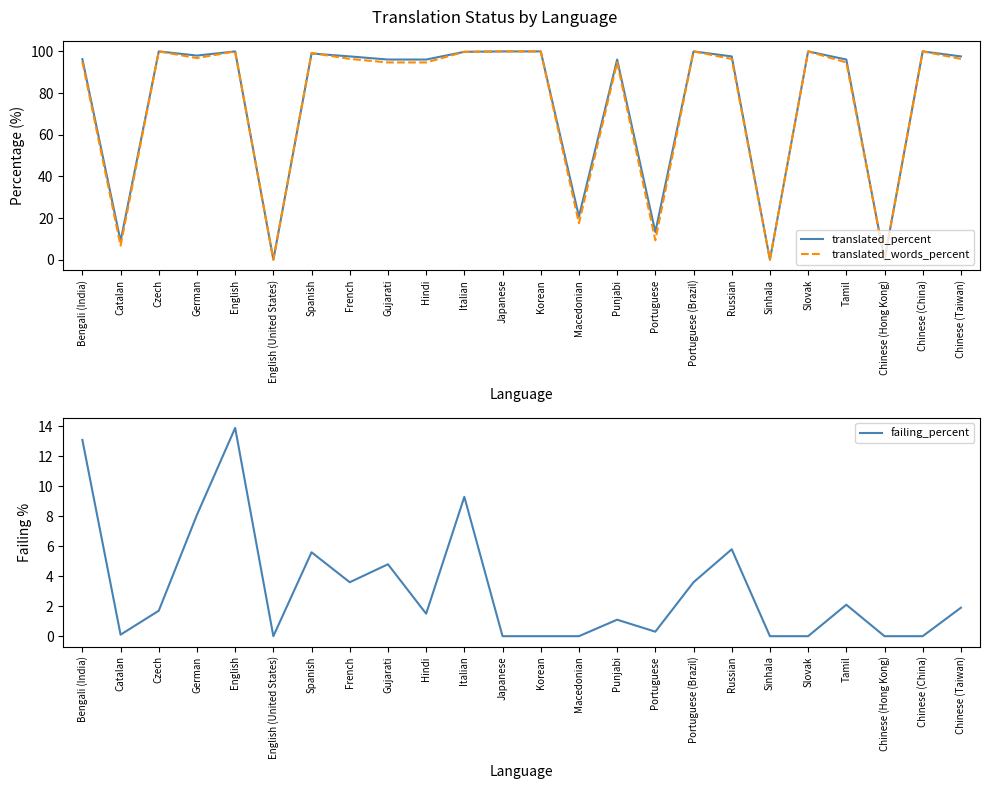

The value of translated_words_percent at Portuguese is 3.6. True or false?

False